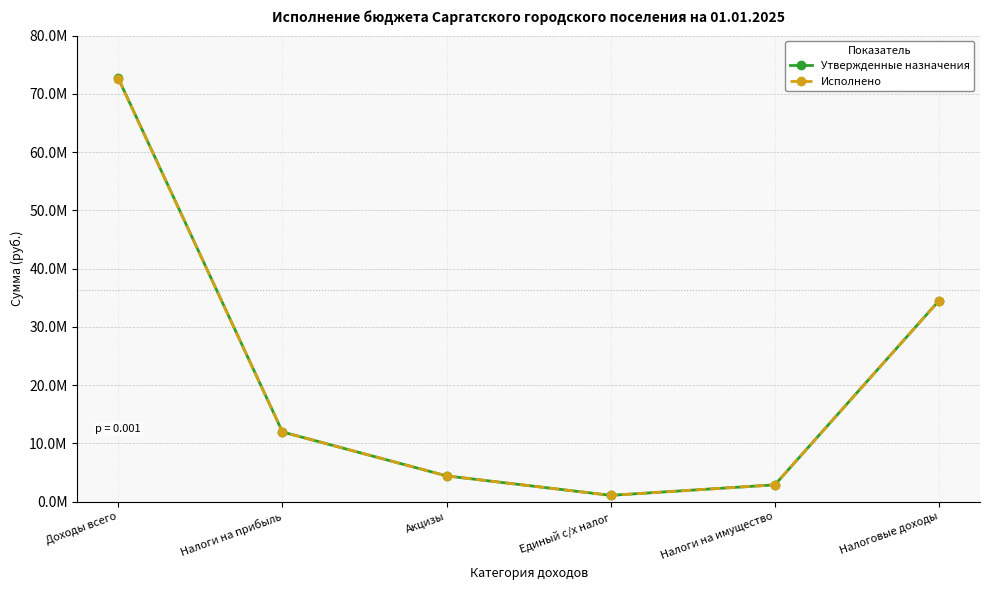

Does the chart have visible grid lines?

Yes